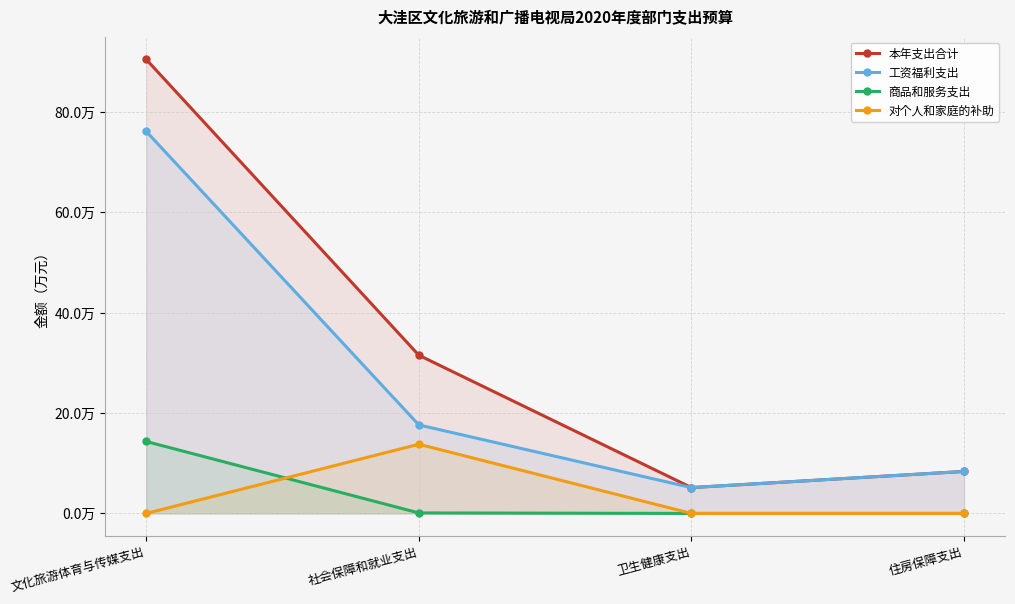

Does the chart have visible grid lines?

Yes